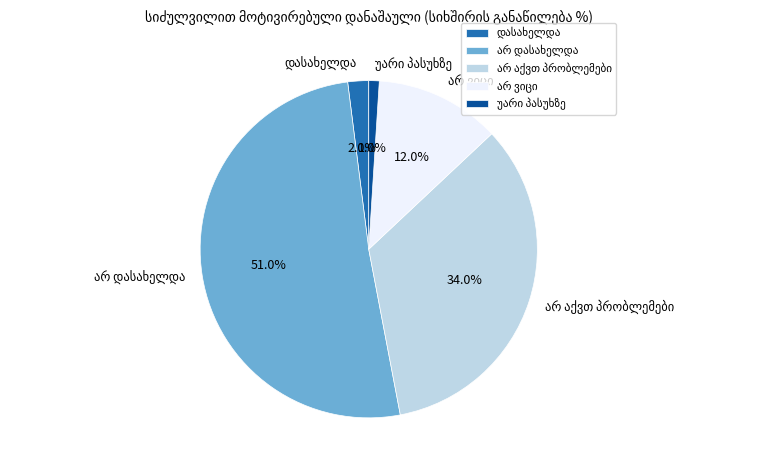

Is there any slice that represents more than half of the pie?

Yes